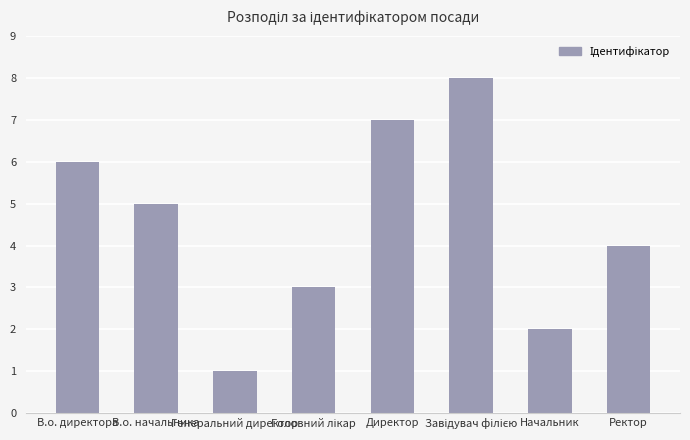

What is the label of the 3rd bar from the left?

Генеральний директор